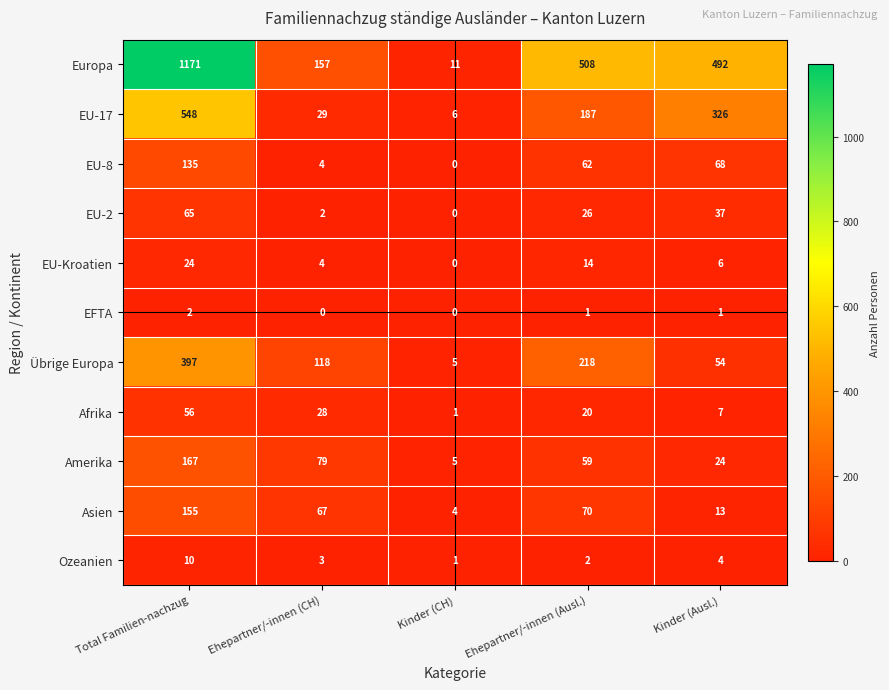

Which series has the largest total across all categories?

Europa